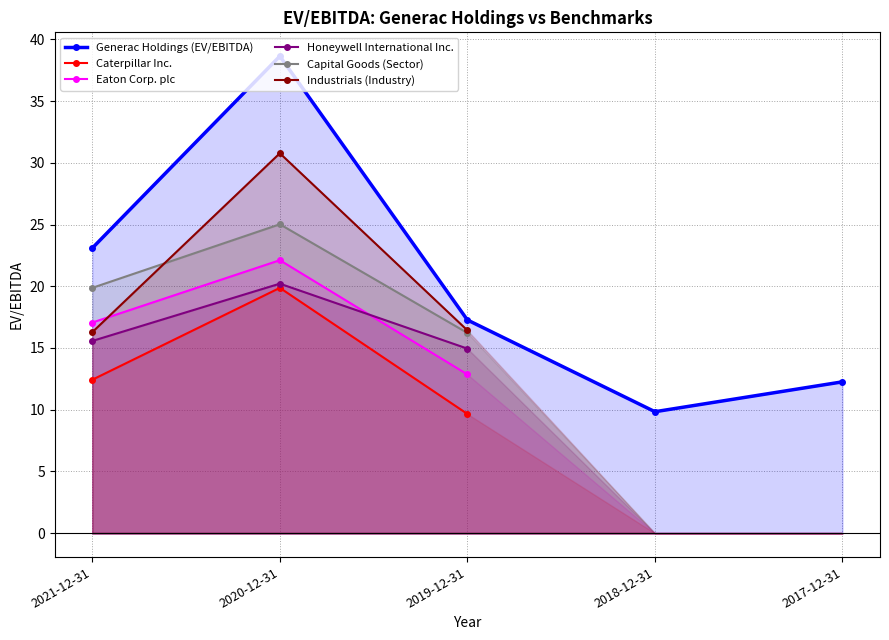

What are all the series names shown in the legend?

Generac Holdings (EV/EBITDA), Caterpillar Inc., Eaton Corp. plc, Honeywell International Inc., Capital Goods (Sector), Industrials (Industry)